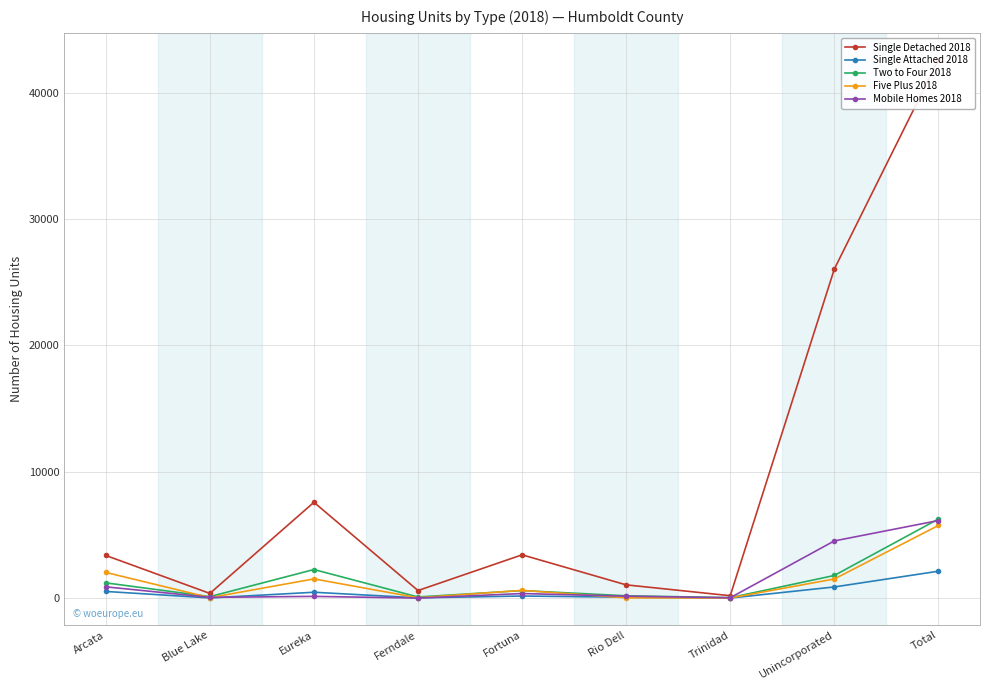

What is the spread (max minus min) of values at Ferndale?

595